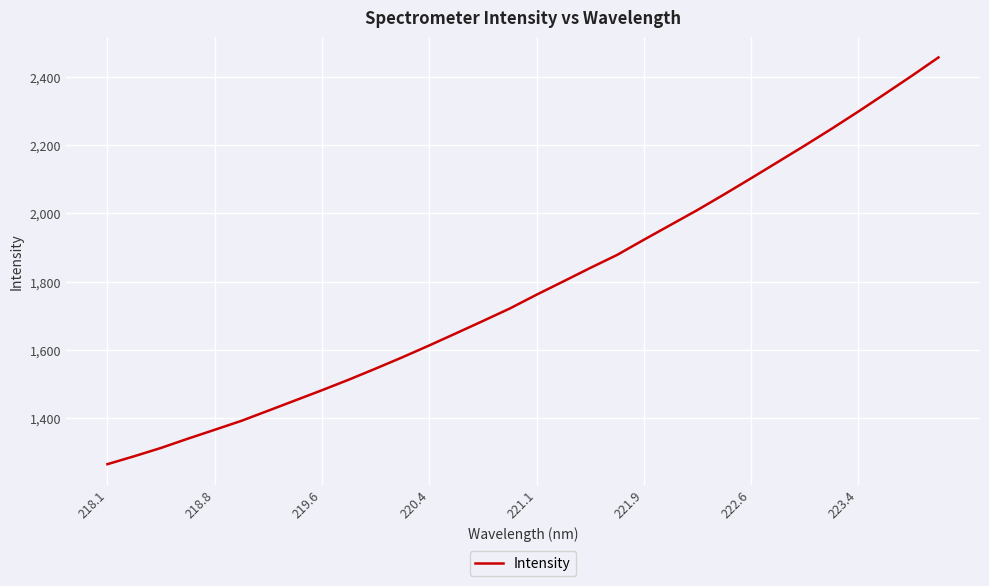

What is the minimum value shown in the chart?

1265.4